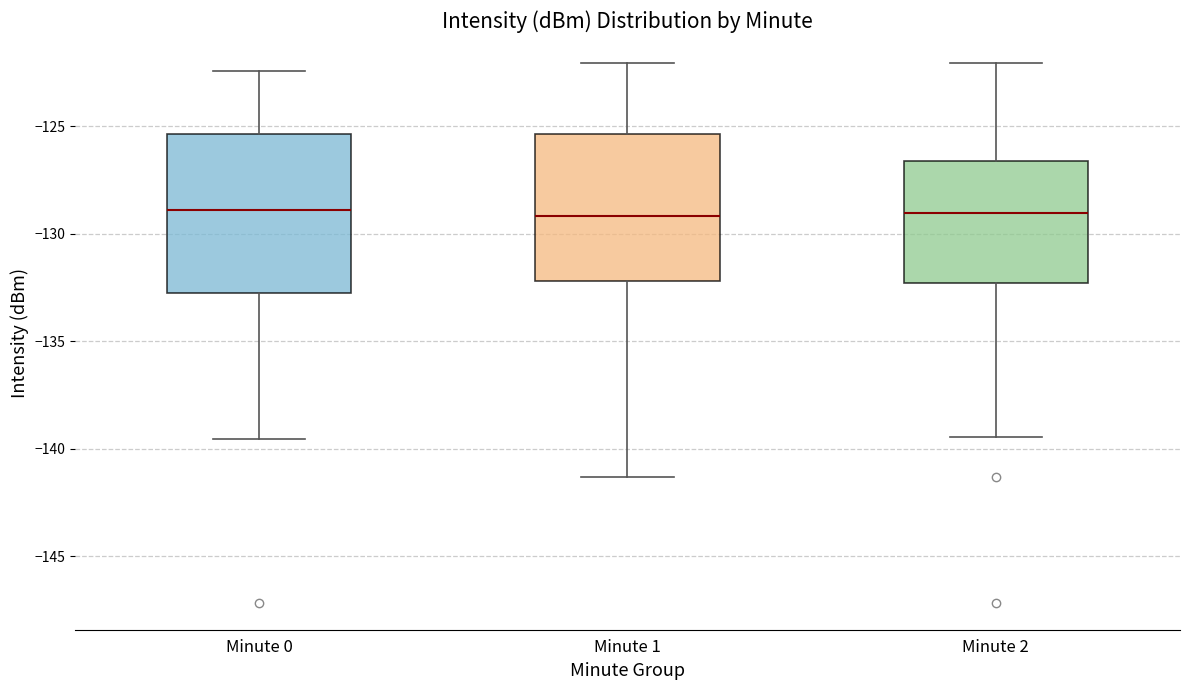

Where is the lower edge of the box for Minute 2 on the y-axis? The values are not printed on the chart, so give them approximately, as read against the axis.

-132.5